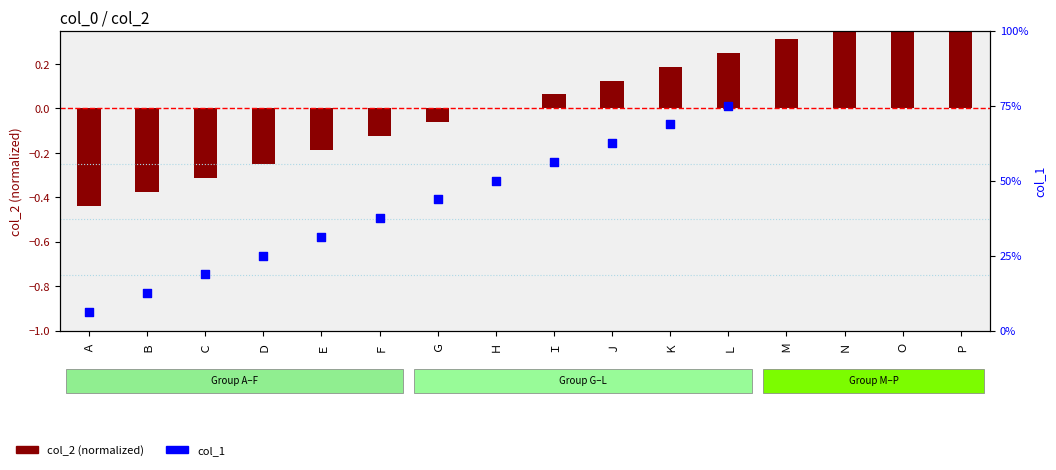

Which has a higher value, Ｄ or Ｂ?

Ｄ